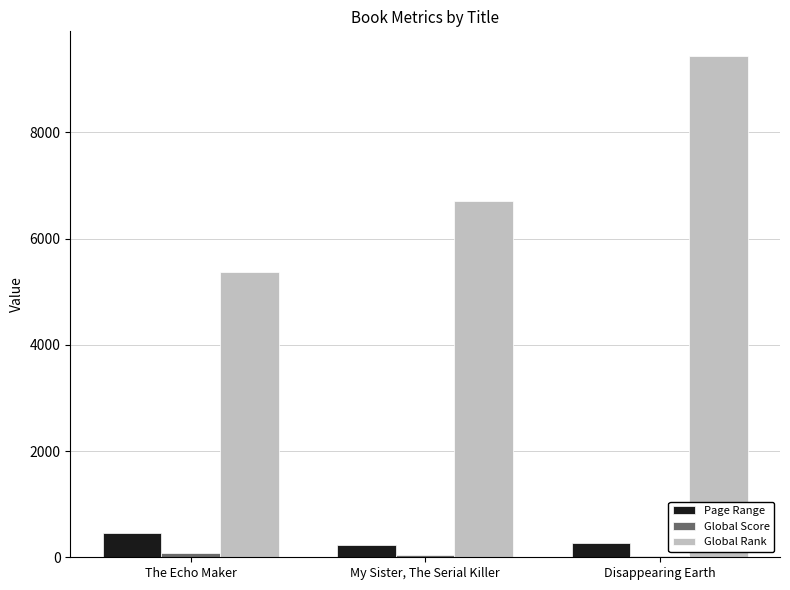

Where is Global Rank nearest to the value 7401?

My Sister, The Serial Killer